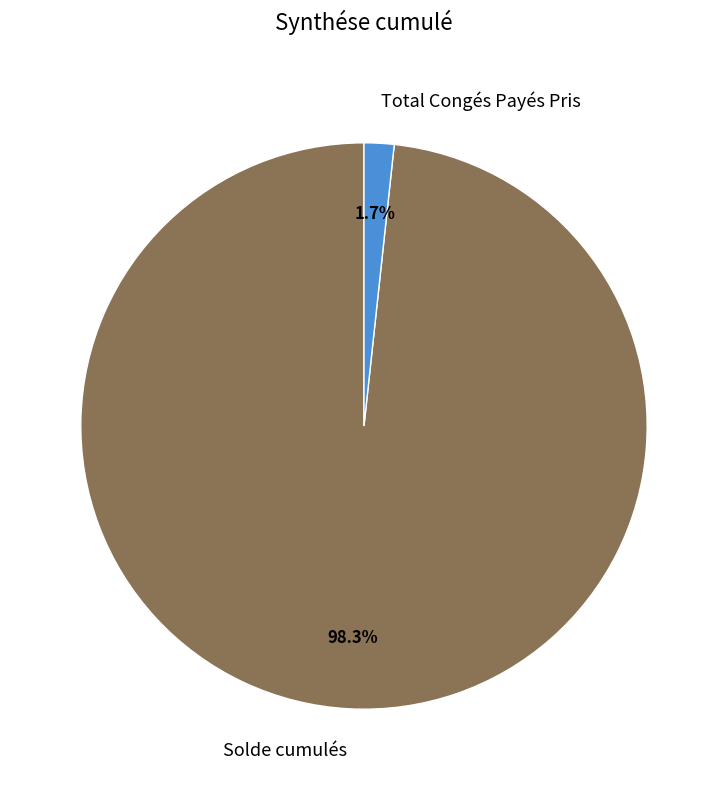

What percentage do Solde cumulés and Total Congés Payés Pris together represent?

100.0%